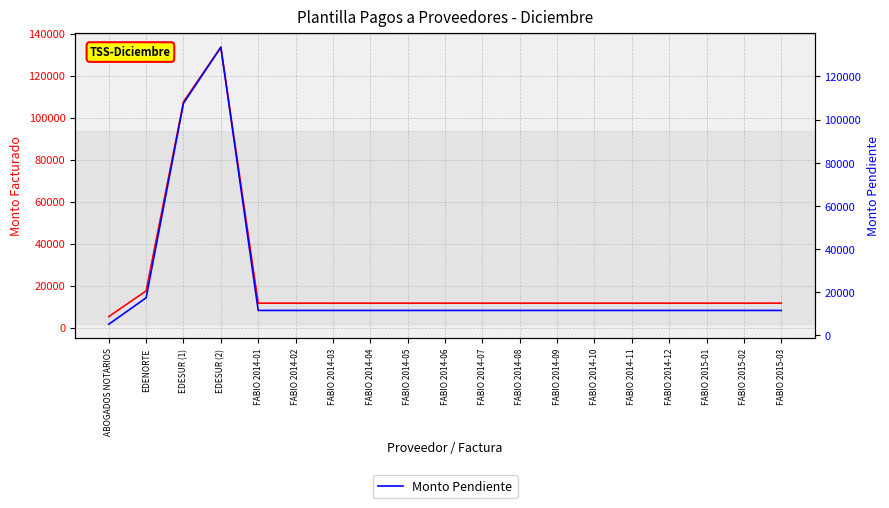

The value of Monto Pendiente at FABIO 2015-02 is 6105.7. True or false?

False